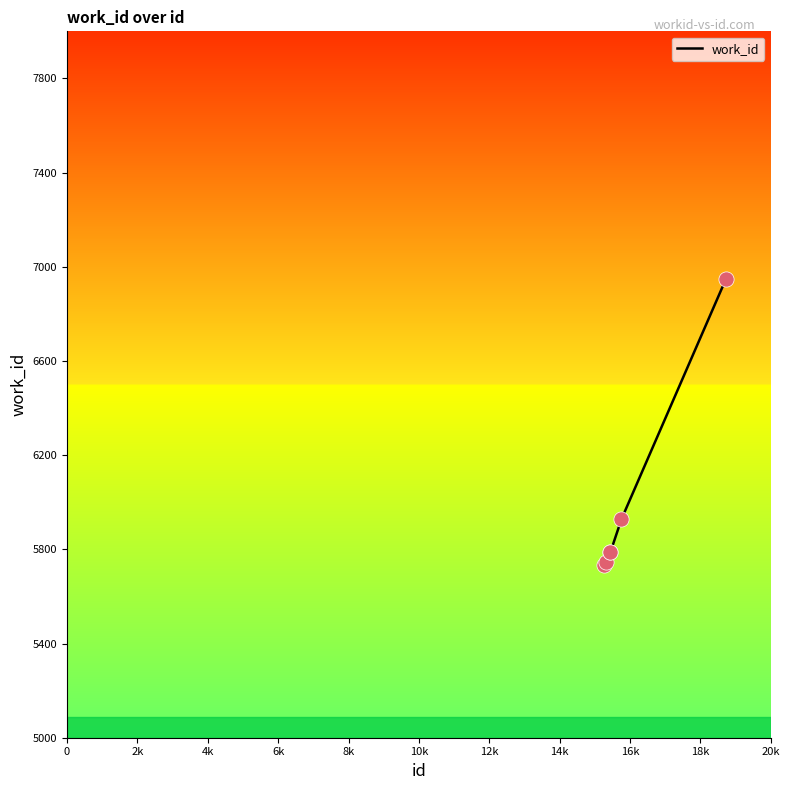

What is the average value?

5988